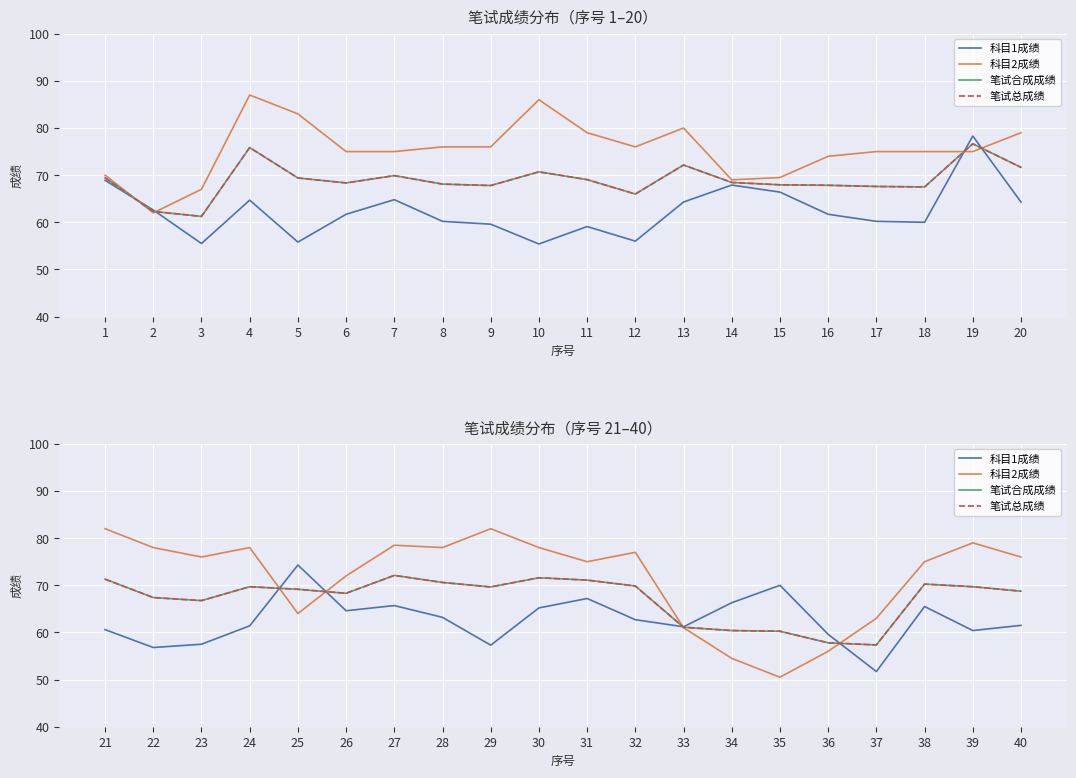

What is the minimum value shown in the chart?

50.5